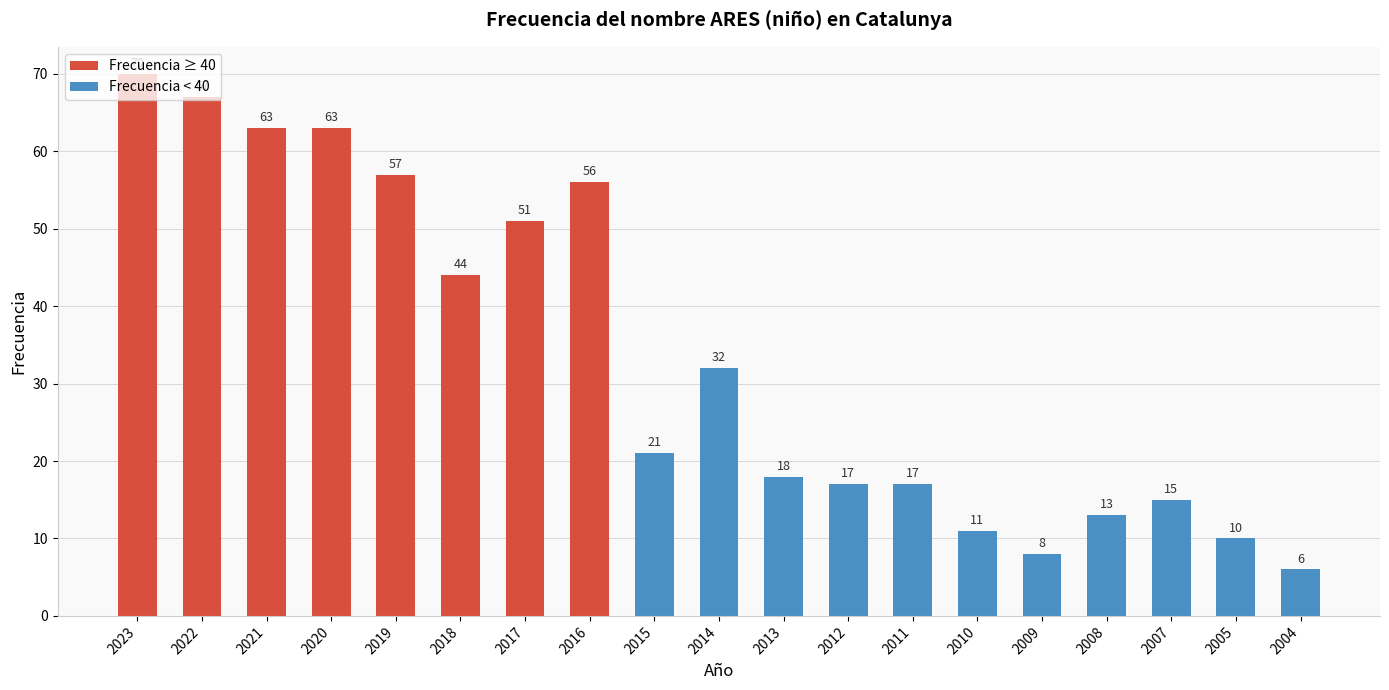

Reading left to right, transcribe all the data shown in this chart.

2023=70	2022=67	2021=63	2020=63	2019=57	2018=44	2017=51	2016=56	2015=21	2014=32	2013=18	2012=17	2011=17	2010=11	2009=8	2008=13	2007=15	2005=10	2004=6